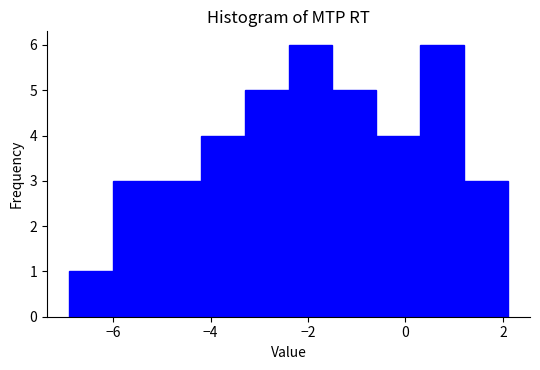

Reading left to right, transcribe this chart: for each bar, give the range it covers on the x-axis and its height. Neither the bar edges nor the heights are printed on the chart, so give them approximately, as read against the axes.

-7.0 to -6.0: 1
-6.0 to -5.2: 3
-5.2 to -4.2: 3
-4.2 to -3.4: 4
-3.4 to -2.4: 5
-2.4 to -1.4: 6
-1.4 to -0.6: 5
-0.6 to 0.4: 4
0.4 to 1.2: 6
1.2 to 2.2: 3